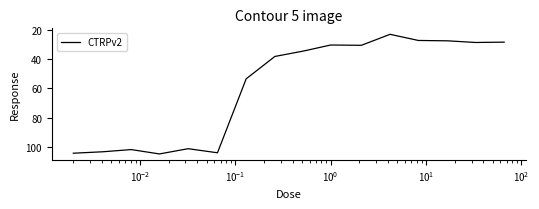

How many lines are shown in the chart?

1